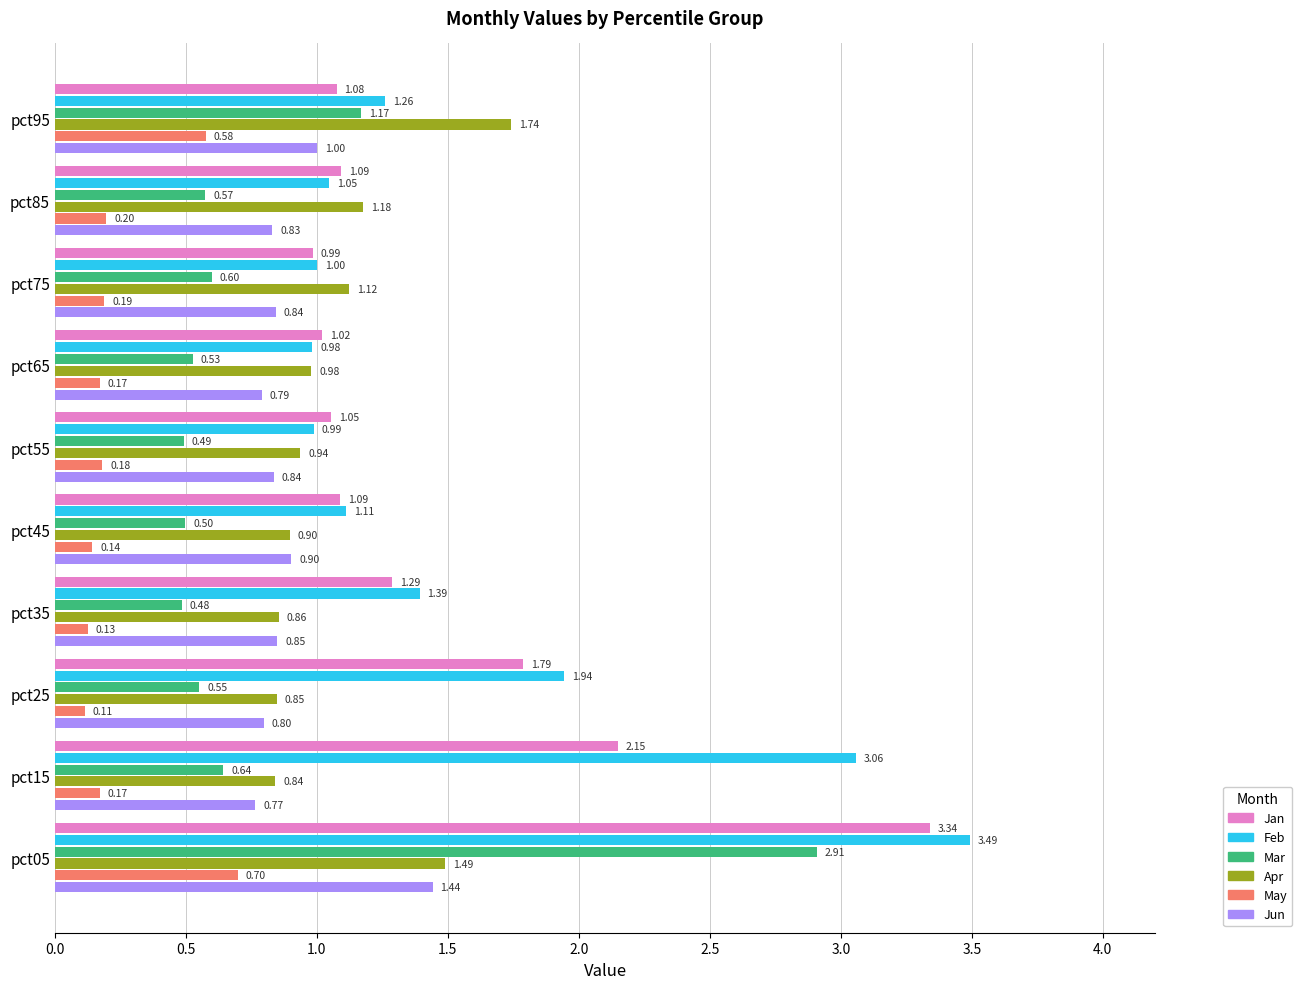

At how many categories does at least one series exceed 1?

10